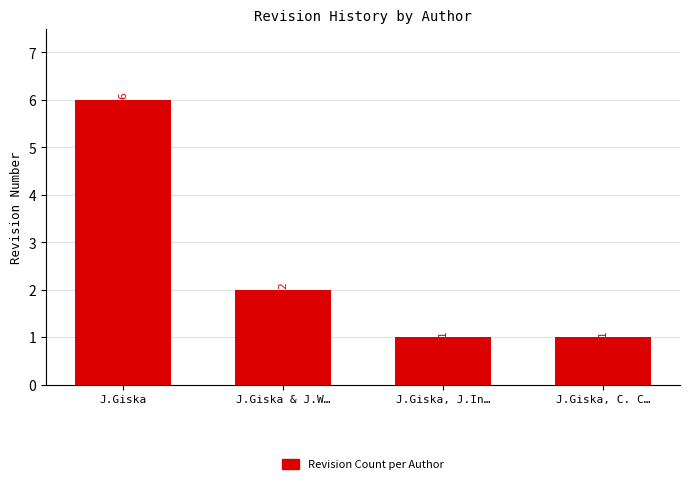

What is the label of the 4th bar from the left?

J.Giska, C. C…